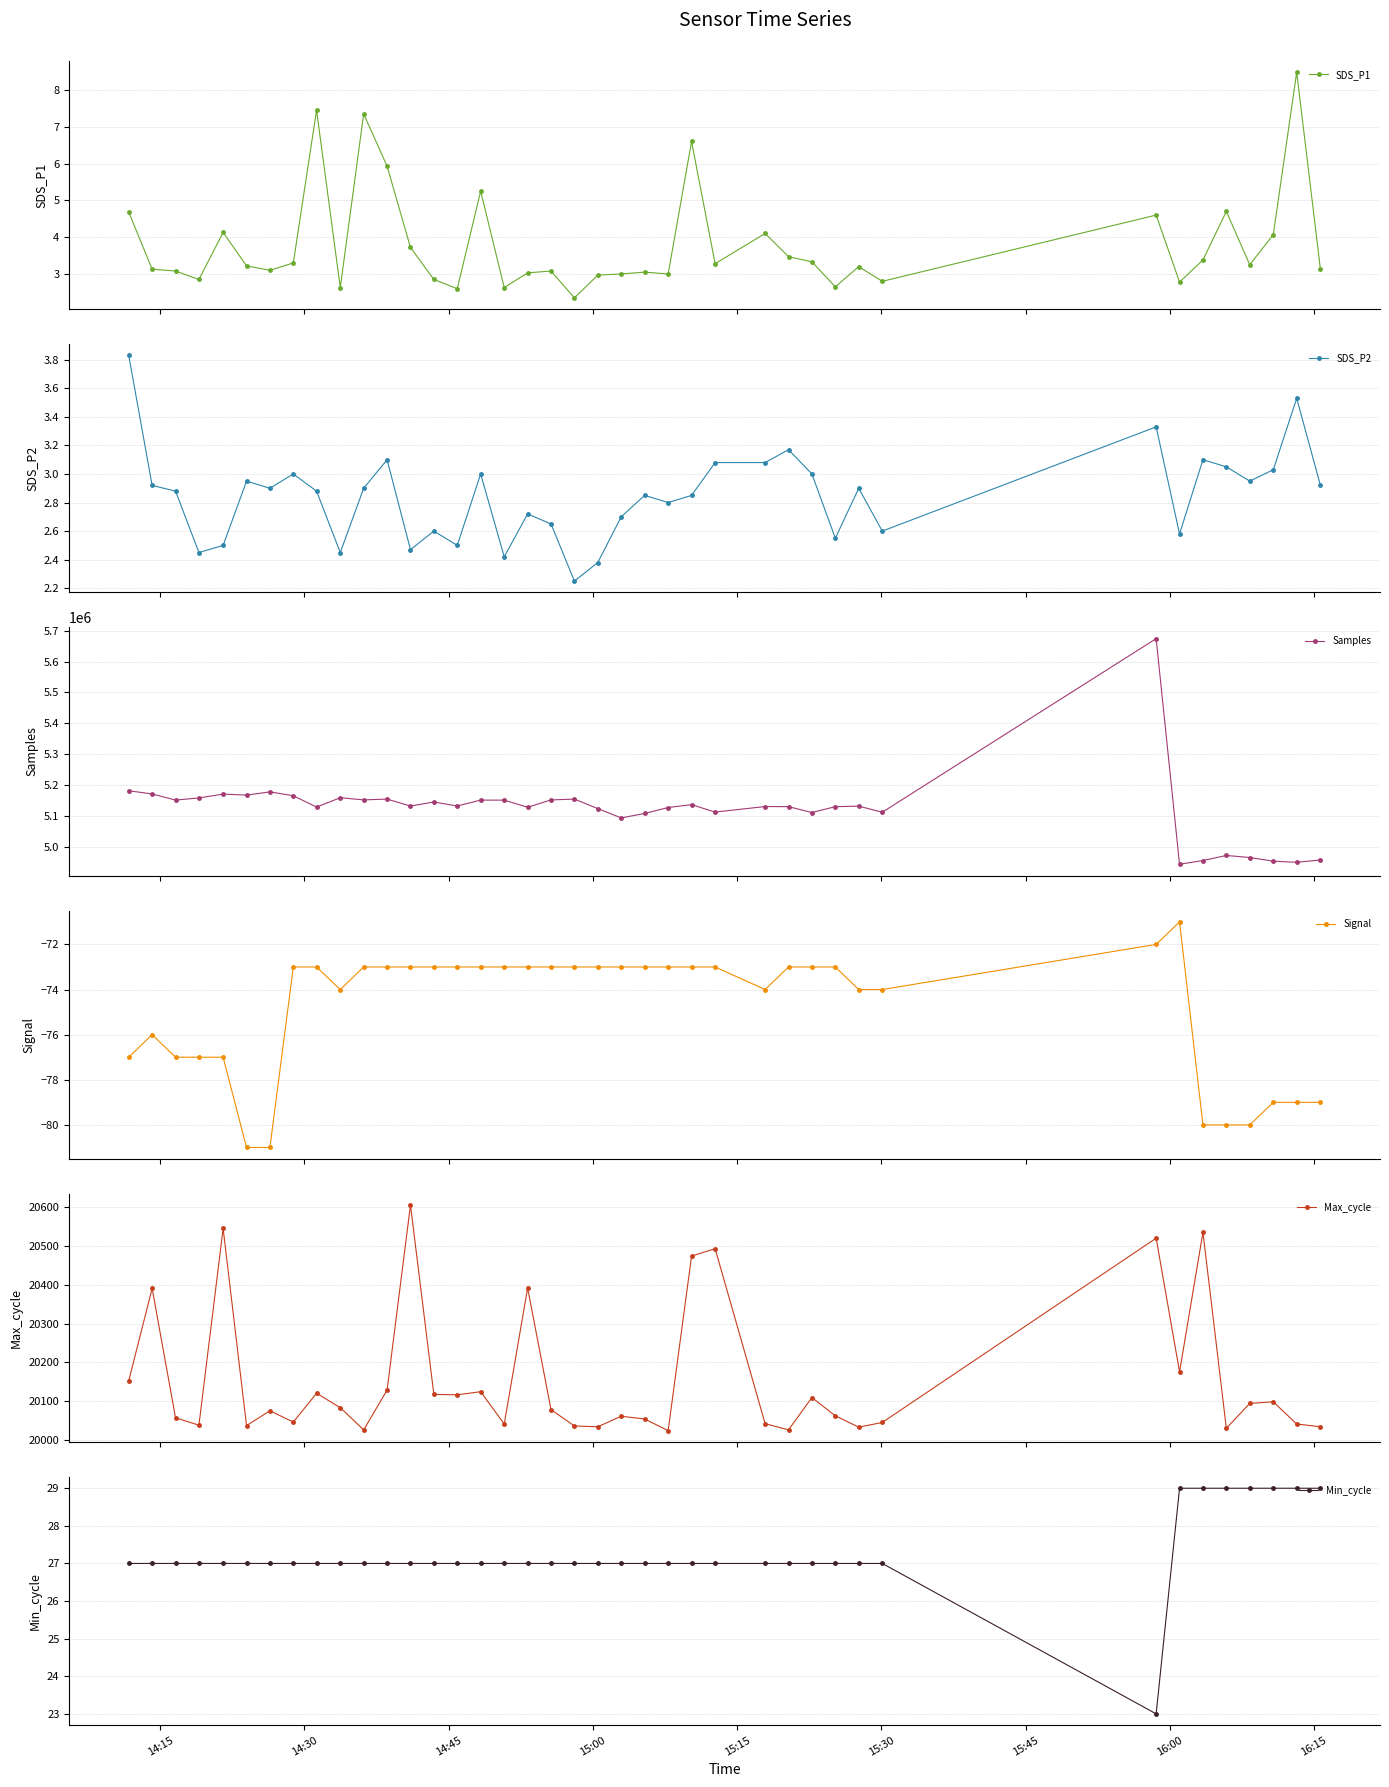

Reading left to right, list all the values displayed in this chart.

SDS_P1: 4.7	3.1	3.1	2.9	4.1	3.2	3.1	3.3	7.5	2.6	7.3	5.9	3.7	2.9	2.6	5.2	2.6	3.0	3.1	2.4	3.0	3.0	3.0	3.0	6.6	3.3	4.1	3.5	3.3	2.6	3.2	2.8	4.6	2.8	3.4	4.7	3.2	4.1	8.5	3.1
SDS_P2: 3.8	2.9	2.9	2.5	2.5	3.0	2.9	3.0	2.9	2.5	2.9	3.1	2.5	2.6	2.5	3.0	2.4	2.7	2.6	2.2	2.4	2.7	2.9	2.8	2.9	3.1	3.1	3.2	3.0	2.5	2.9	2.6	3.3	2.6	3.1	3.0	3.0	3.0	3.5	2.9
Samples: 5181127.0	5170769.0	5150856.0	5157906.0	5170240.0	5167024.0	5177535.0	5164908.0	5128238.0	5158532.0	5151526.0	5154192.0	5131497.0	5144660.0	5131744.0	5150792.0	5150686.0	5127649.0	5151424.0	5154078.0	5123273.0	5093006.0	5107462.0	5126791.0	5136109.0	5111965.0	5129953.0	5129549.0	5110481.0	5129522.0	5131220.0	5111501.0	5674382.0	4942721.0	4954836.0	4971282.0	4964627.0	4952748.0	4949088.0	4956591.0
Signal: -77.0	-76.0	-77.0	-77.0	-77.0	-81.0	-81.0	-73.0	-73.0	-74.0	-73.0	-73.0	-73.0	-73.0	-73.0	-73.0	-73.0	-73.0	-73.0	-73.0	-73.0	-73.0	-73.0	-73.0	-73.0	-73.0	-74.0	-73.0	-73.0	-73.0	-74.0	-74.0	-72.0	-71.0	-80.0	-80.0	-80.0	-79.0	-79.0	-79.0
Max_cycle: 20153.0	20390.0	20058.0	20039.0	20544.0	20038.0	20076.0	20047.0	20121.0	20084.0	20027.0	20129.0	20604.0	20118.0	20117.0	20125.0	20042.0	20391.0	20079.0	20037.0	20035.0	20062.0	20055.0	20025.0	20473.0	20492.0	20043.0	20027.0	20110.0	20063.0	20034.0	20046.0	20519.0	20176.0	20534.0	20031.0	20095.0	20099.0	20042.0	20035.0
Min_cycle: 27.0	27.0	27.0	27.0	27.0	27.0	27.0	27.0	27.0	27.0	27.0	27.0	27.0	27.0	27.0	27.0	27.0	27.0	27.0	27.0	27.0	27.0	27.0	27.0	27.0	27.0	27.0	27.0	27.0	27.0	27.0	27.0	23.0	29.0	29.0	29.0	29.0	29.0	29.0	29.0